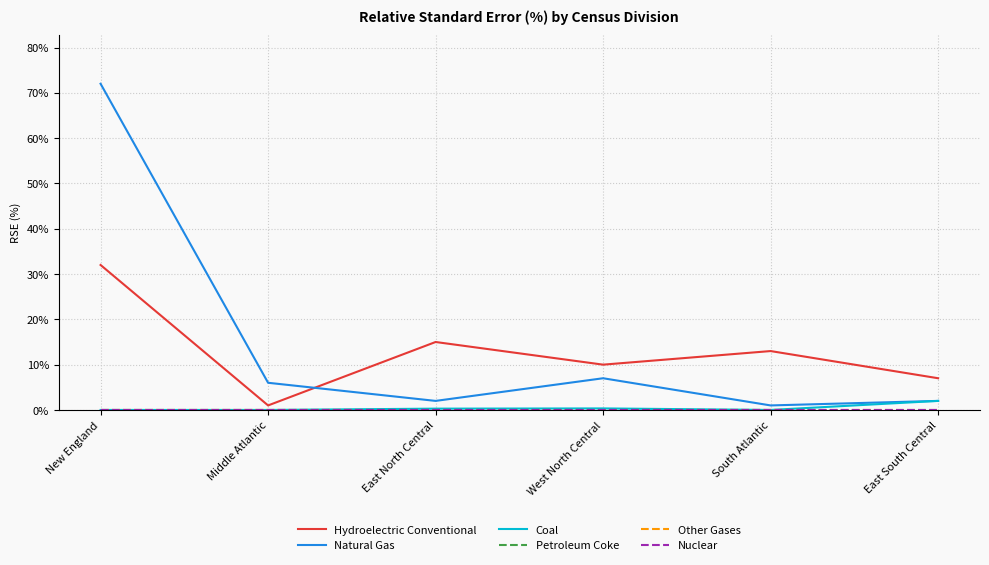

In Hydroelectric Conventional, how many points are lower than both neighbors (excluding endpoints)?

2